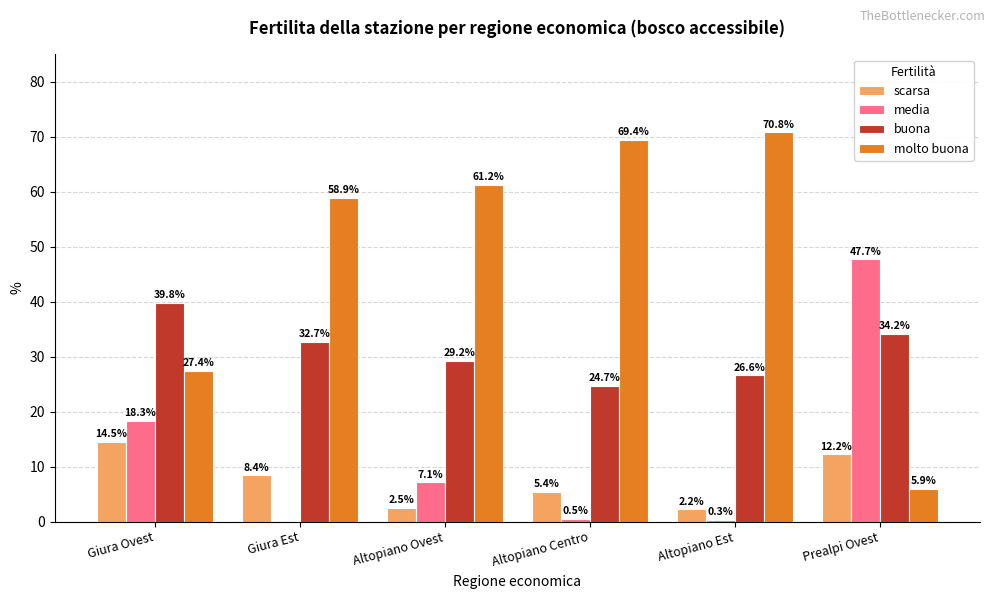

How many groups of bars are there?

6